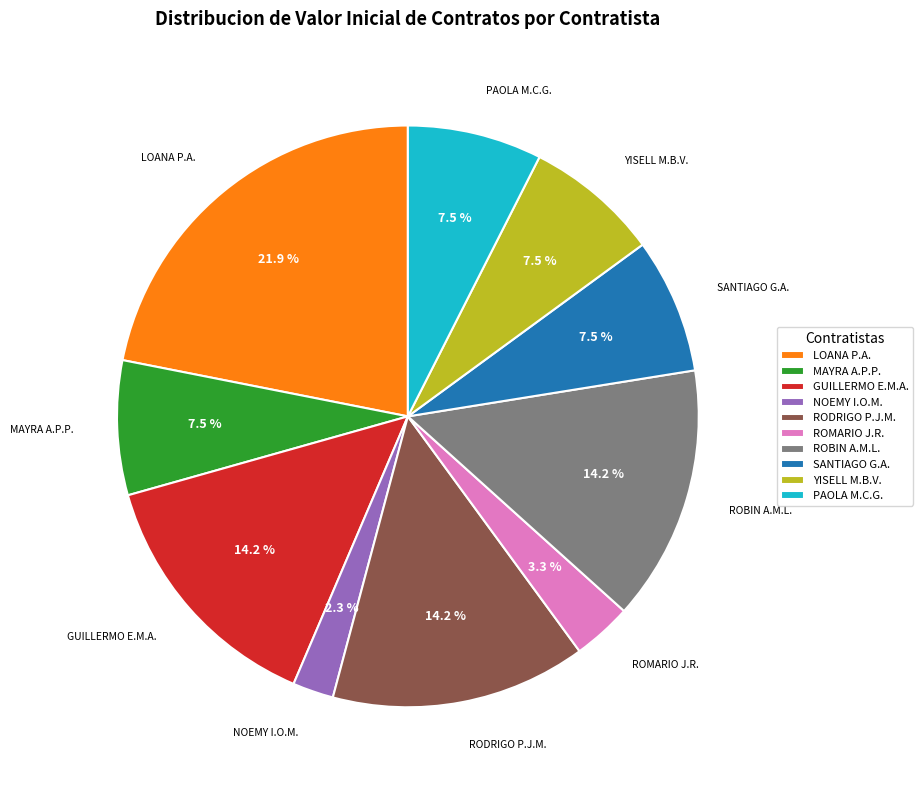

To the nearest percent, what is the average slice percentage?

10%